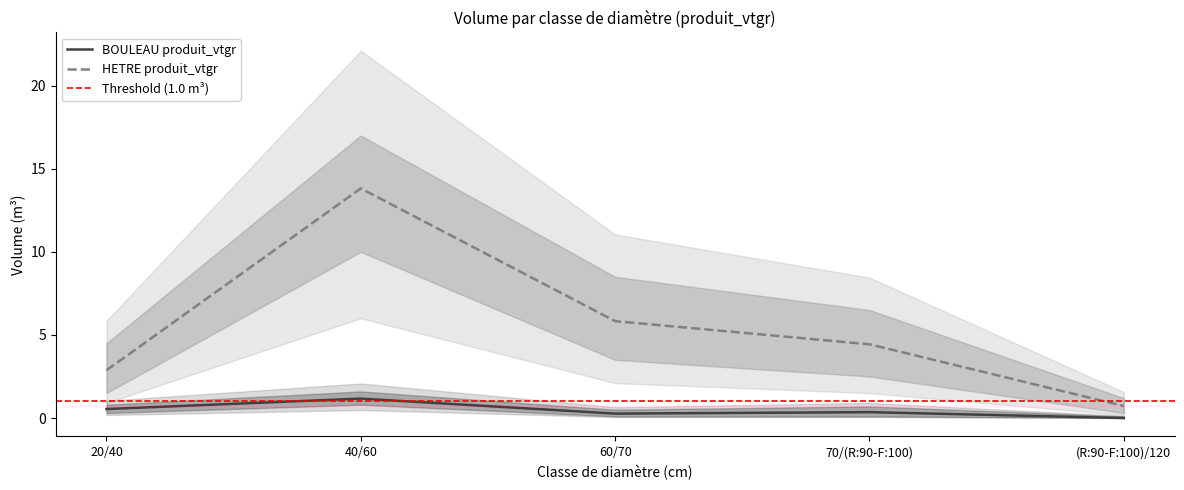

True or false: HETRE produit_vtgr has a value of 0.7 at (R:90-F:100)/120.

True